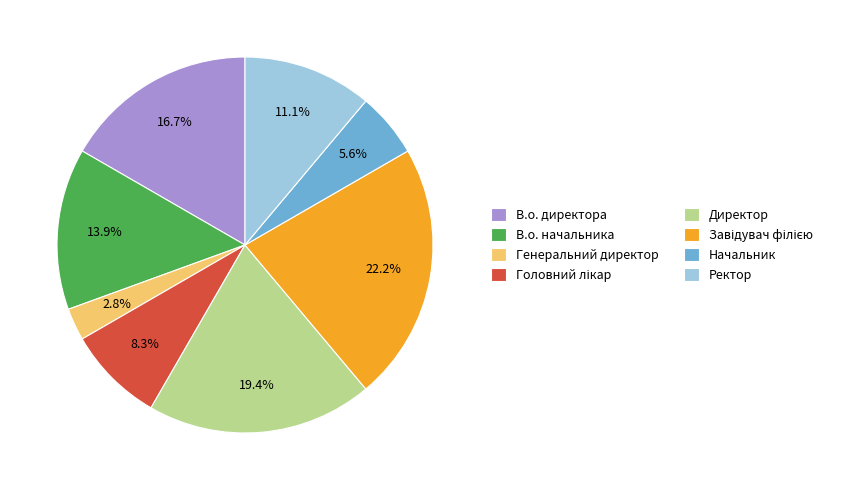

Between Начальник and Ректор, which is larger?

Ректор